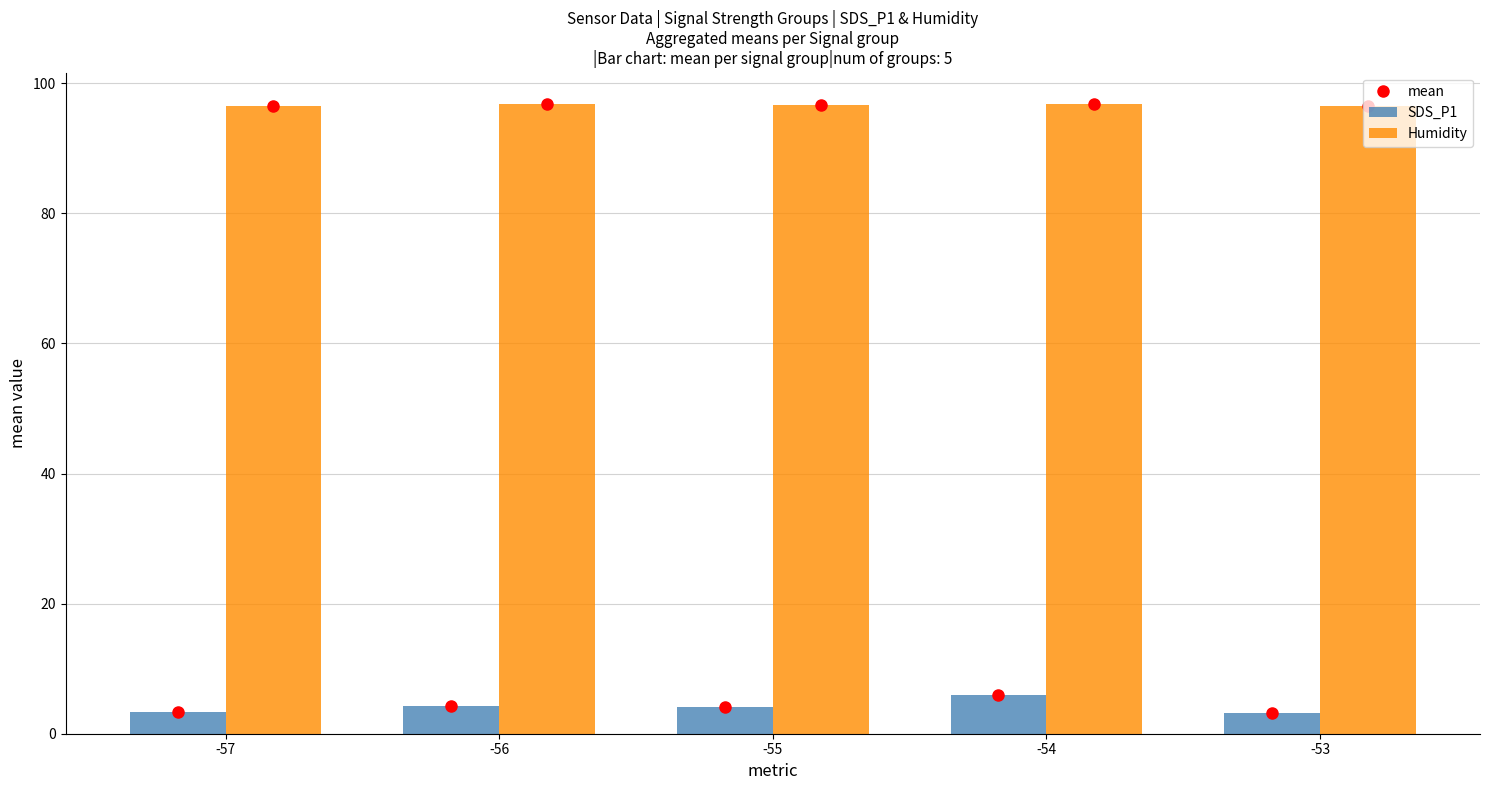

How many groups of bars are there?

5